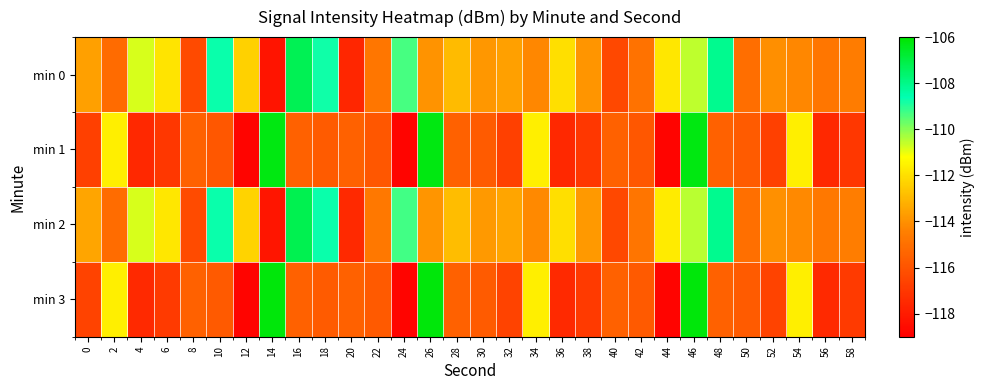

Between 40 and 42, which series saw the biggest shift?

min 2